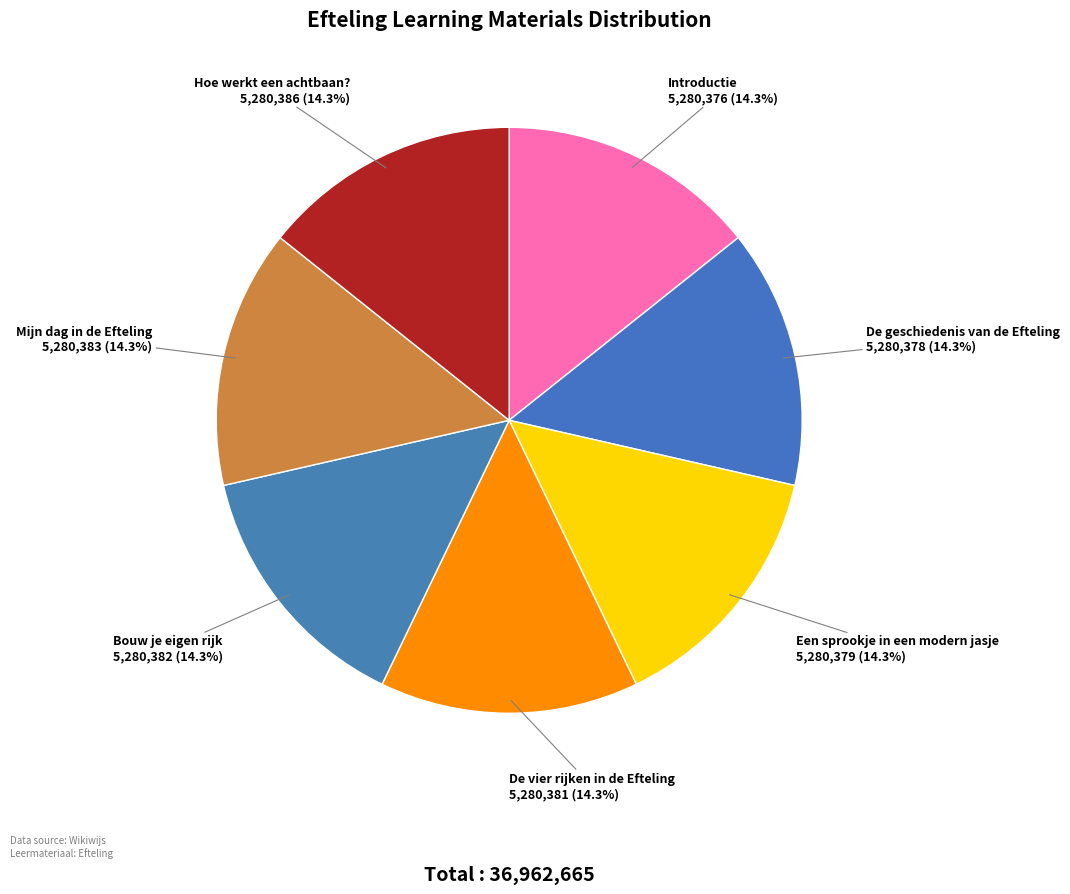

What is the ratio of the value at De geschiedenis van de Efteling to the value at Mijn dag in de Efteling?

1.0